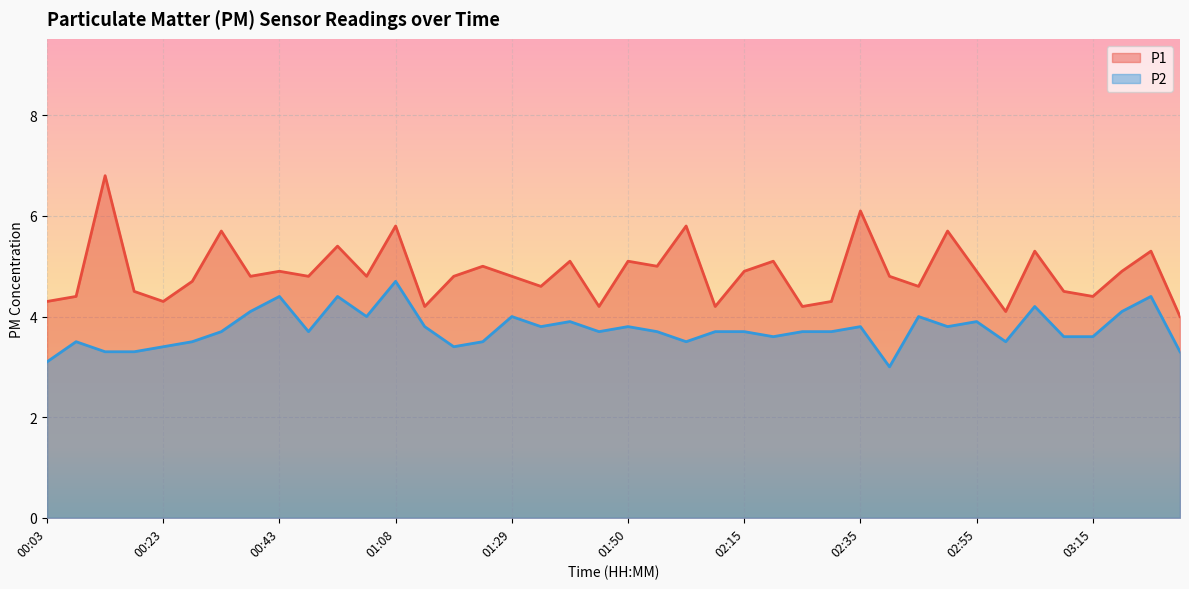

Reading left to right, what are all the values shown in this chart?

P1: 00:03=4.3	00:08=4.4	00:13=6.8	00:18=4.5	00:23=4.3	00:28=4.7	00:33=5.7	00:38=4.8	00:43=4.9	00:53=4.8	00:58=5.4	01:03=4.8	01:08=5.8	01:13=4.2	01:18=4.8	01:24=5.0	01:29=4.8	01:34=4.6	01:40=5.1	01:45=4.2	01:50=5.1	01:55=5.0	02:05=5.8	02:10=4.2	02:15=4.9	02:20=5.1	02:25=4.2	02:30=4.3	02:35=6.1	02:40=4.8	02:45=4.6	02:50=5.7	02:55=4.9	03:00=4.1	03:05=5.3	03:10=4.5	03:15=4.4	03:20=4.9	03:25=5.3	03:31=4.0
P2: 00:03=3.1	00:08=3.5	00:13=3.3	00:18=3.3	00:23=3.4	00:28=3.5	00:33=3.7	00:38=4.1	00:43=4.4	00:53=3.7	00:58=4.4	01:03=4.0	01:08=4.7	01:13=3.8	01:18=3.4	01:24=3.5	01:29=4.0	01:34=3.8	01:40=3.9	01:45=3.7	01:50=3.8	01:55=3.7	02:05=3.5	02:10=3.7	02:15=3.7	02:20=3.6	02:25=3.7	02:30=3.7	02:35=3.8	02:40=3.0	02:45=4.0	02:50=3.8	02:55=3.9	03:00=3.5	03:05=4.2	03:10=3.6	03:15=3.6	03:20=4.1	03:25=4.4	03:31=3.3